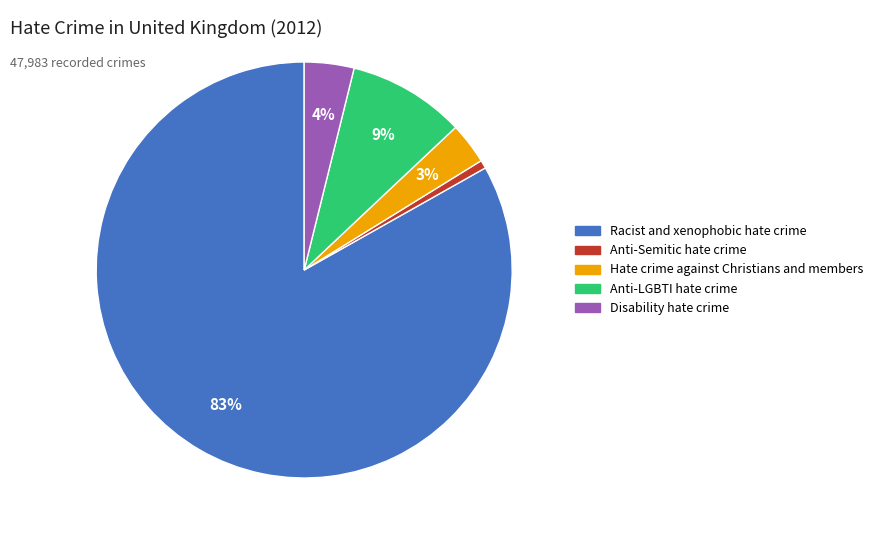

How many slices are in this pie chart?

5